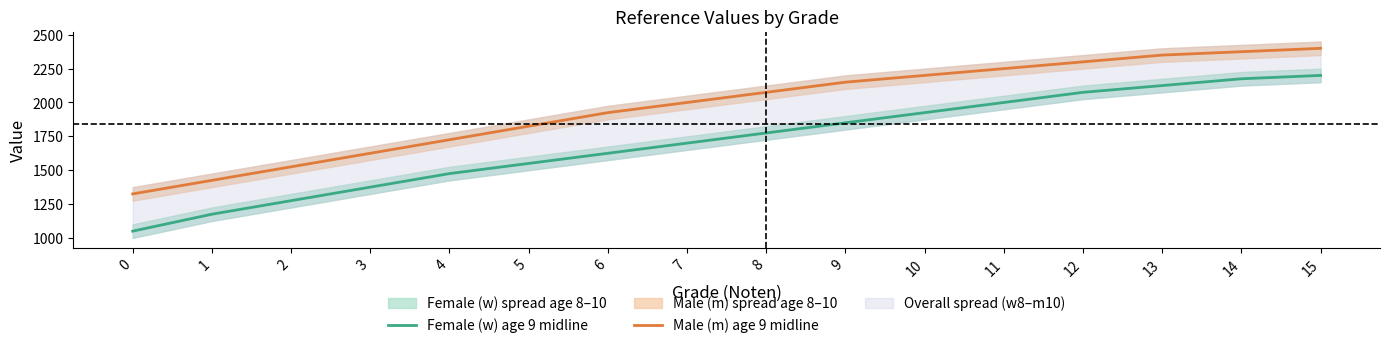

At which category is the sum across all series the highest?

15